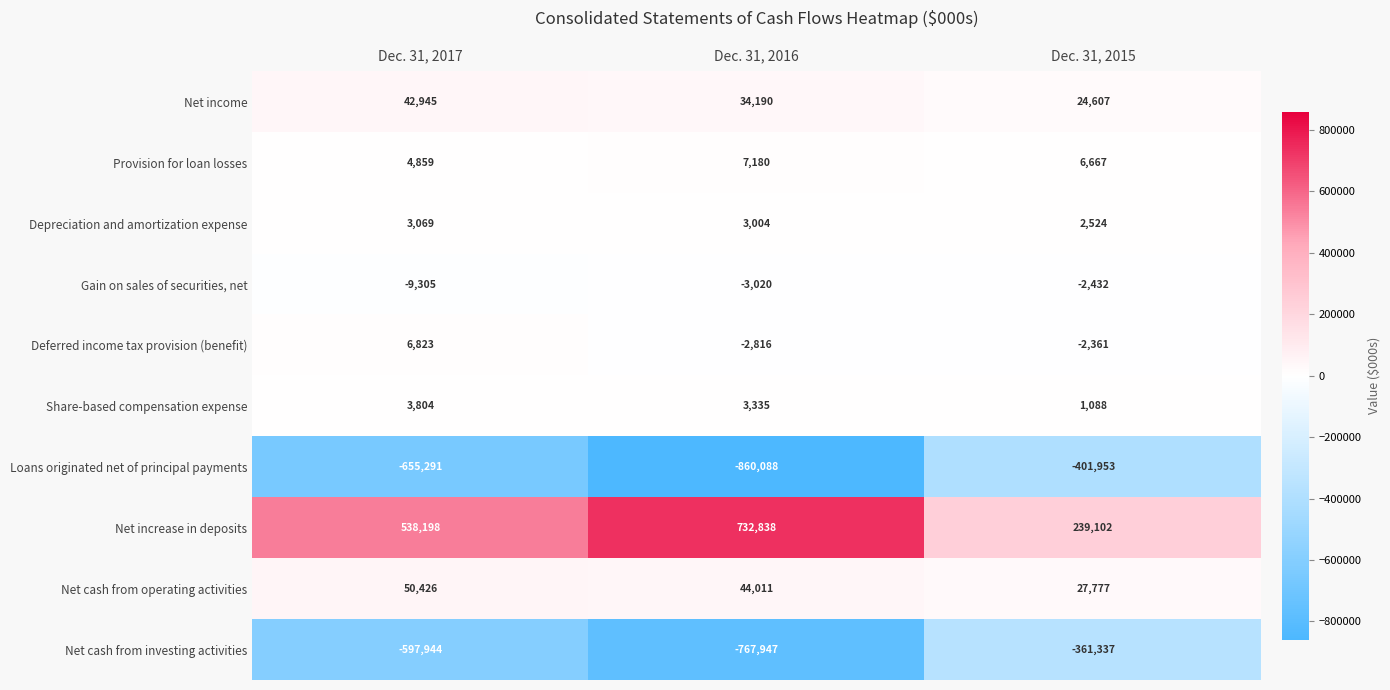

Reading left to right, what are all the values shown in this chart?

Net income: Dec. 31, 2017=42945	Dec. 31, 2016=34190	Dec. 31, 2015=24607
Provision for loan losses: Dec. 31, 2017=4859	Dec. 31, 2016=7180	Dec. 31, 2015=6667
Depreciation and amortization expense: Dec. 31, 2017=3069	Dec. 31, 2016=3004	Dec. 31, 2015=2524
Gain on sales of securities, net: Dec. 31, 2017=-9305	Dec. 31, 2016=-3020	Dec. 31, 2015=-2432
Deferred income tax provision (benefit): Dec. 31, 2017=6823	Dec. 31, 2016=-2816	Dec. 31, 2015=-2361
Share-based compensation expense: Dec. 31, 2017=3804	Dec. 31, 2016=3335	Dec. 31, 2015=1088
Loans originated net of principal payments: Dec. 31, 2017=-655291	Dec. 31, 2016=-860088	Dec. 31, 2015=-401953
Net increase in deposits: Dec. 31, 2017=538198	Dec. 31, 2016=732838	Dec. 31, 2015=239102
Net cash from operating activities: Dec. 31, 2017=50426	Dec. 31, 2016=44011	Dec. 31, 2015=27777
Net cash from investing activities: Dec. 31, 2017=-597944	Dec. 31, 2016=-767947	Dec. 31, 2015=-361337